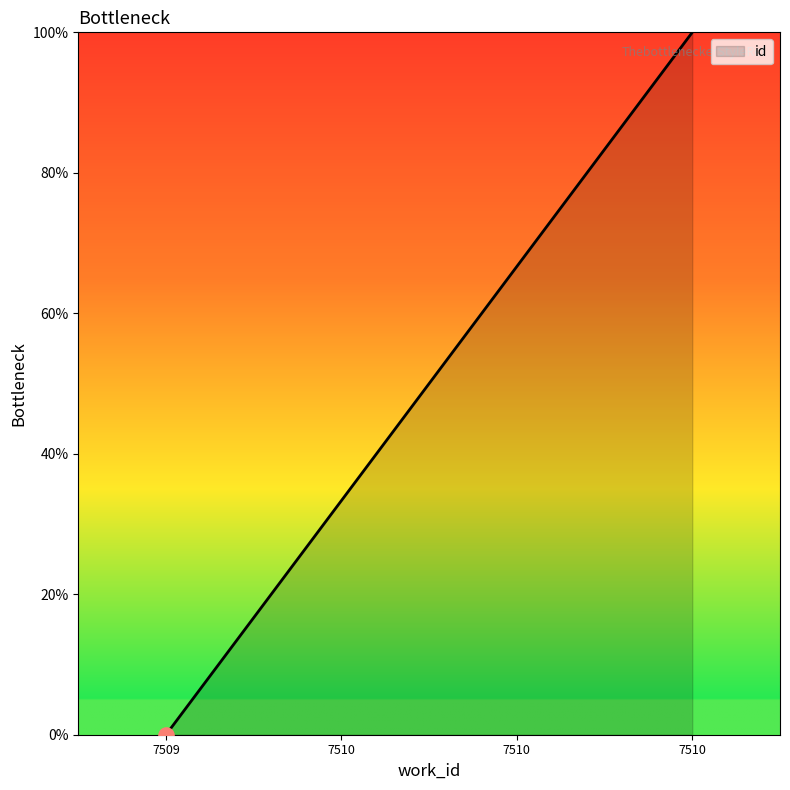

Which has a higher value, 7510 or 7510?

7510